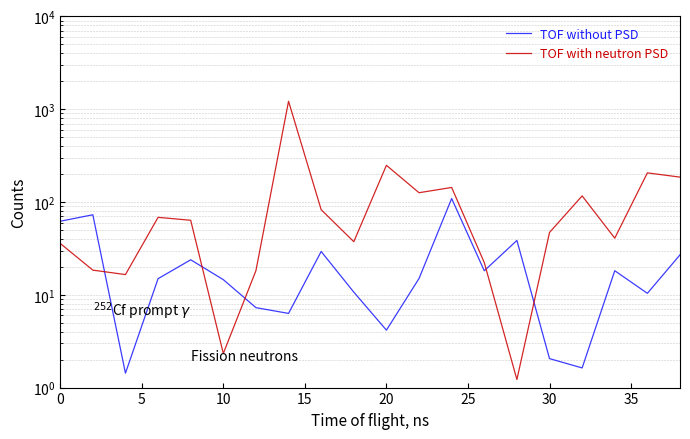

Is the value of TOF without PSD at 25 greater than the value of TOF with neutron PSD at 14?

Yes